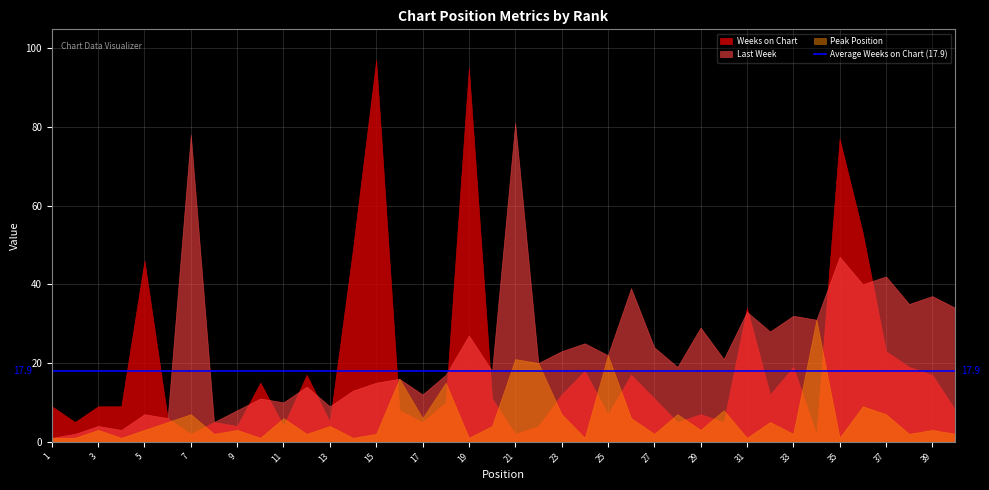

Reading left to right, extract all data points from this chart.

Last Week: 1=1	2=2	3=4	4=3	5=7	6=6	7=78	8=5	9=8	10=11	11=10	12=14	13=9	14=13	15=15	16=16	17=12	18=17	19=27	20=18	21=81	22=20	23=23	24=25	25=22	26=39	27=24	28=19	29=29	30=21	31=33	32=28	33=32	34=31	35=47	36=40	37=42	38=35	39=37	40=34
Peak Position: 1=1	2=1	3=3	4=1	5=3	6=5	7=7	8=2	9=3	10=1	11=6	12=2	13=4	14=1	15=2	16=16	17=6	18=15	19=1	20=4	21=21	22=20	23=7	24=1	25=22	26=6	27=2	28=7	29=3	30=8	31=1	32=5	33=2	34=31	35=1	36=9	37=7	38=2	39=3	40=2
Weeks on Chart: 1=9	2=5	3=9	4=9	5=46	6=6	7=2	8=5	9=4	10=15	11=4	12=17	13=5	14=49	15=97	16=8	17=5	18=10	19=95	20=11	21=2	22=4	23=12	24=18	25=7	26=17	27=11	28=5	29=7	30=5	31=34	32=12	33=19	34=2	35=77	36=53	37=23	38=19	39=17	40=8